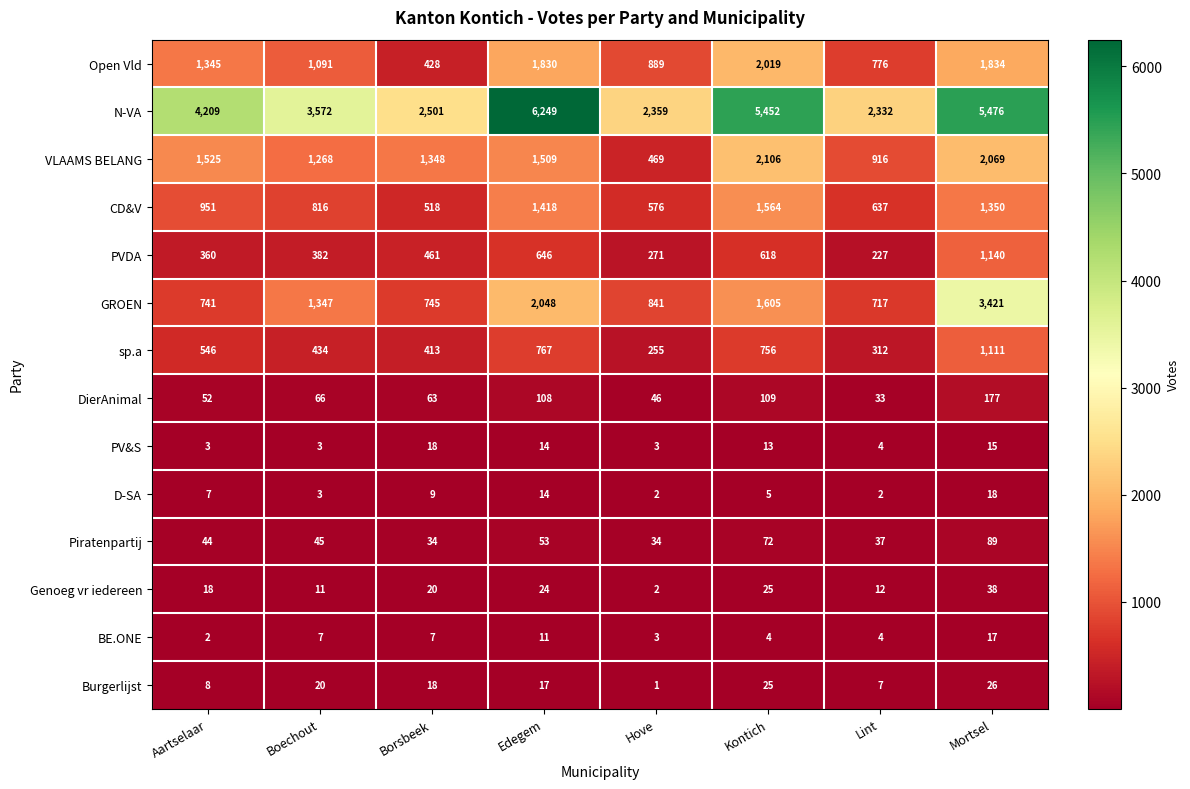

How many values in the D-SA series are below 7?

4